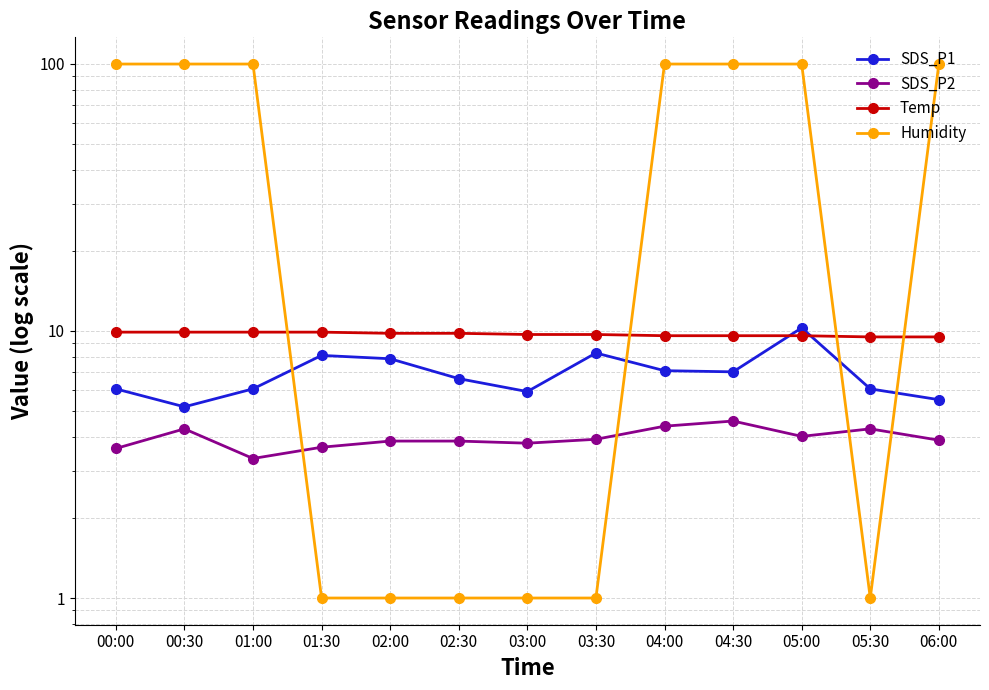

What is the difference between the highest and lowest values at 06:00?

96.0